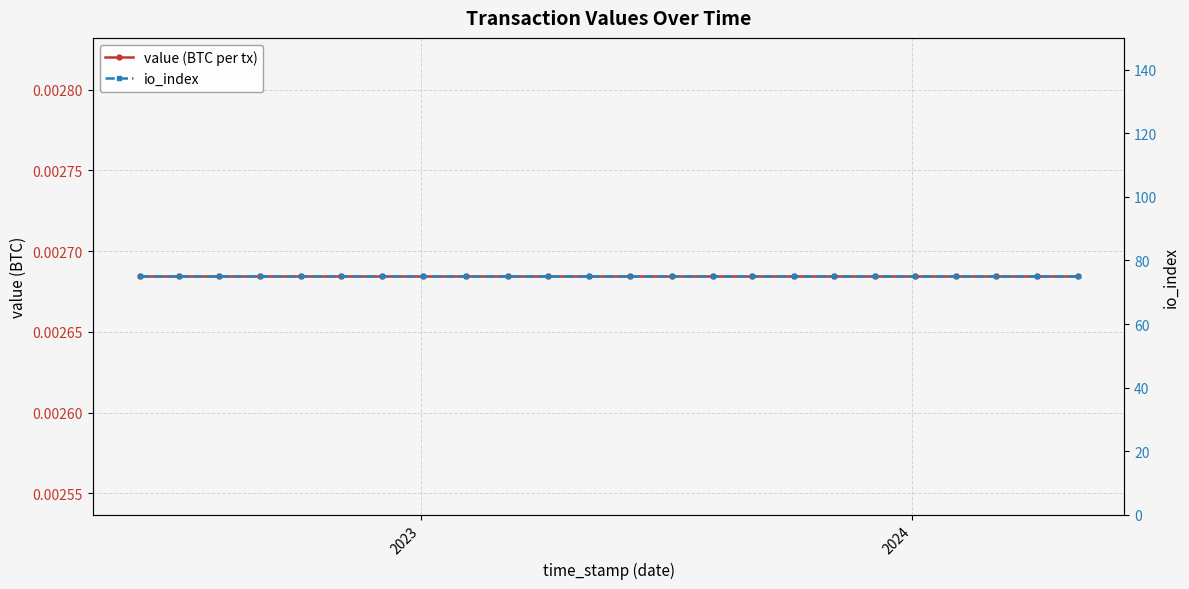

Which category has the lowest value in the io_index series?

2023